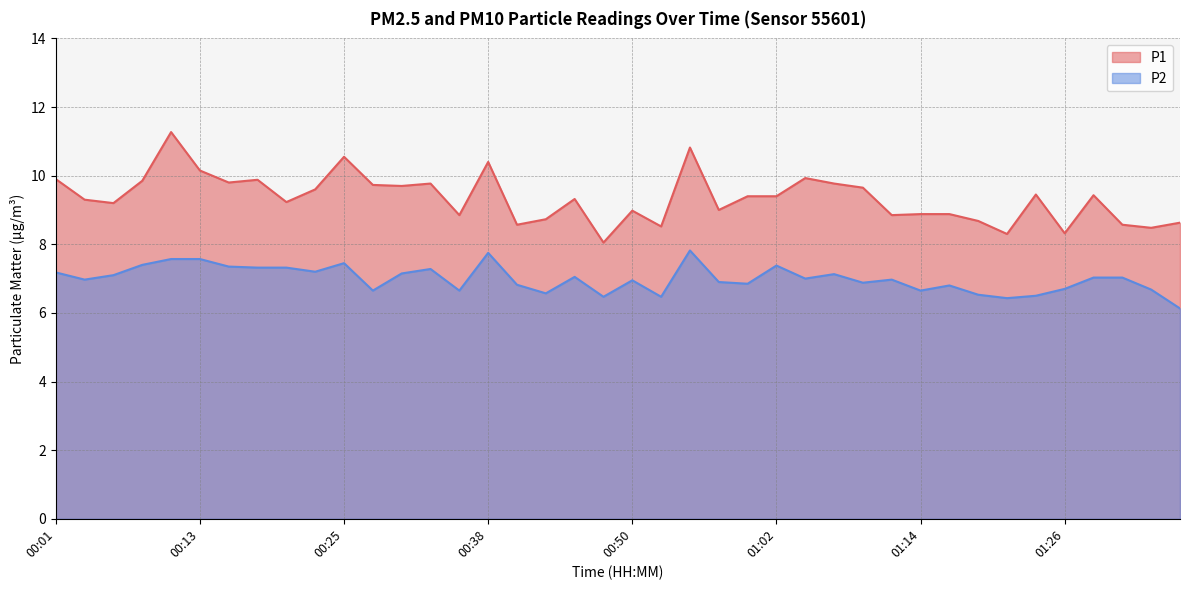

How many interior local valleys does the P1 series have?

13